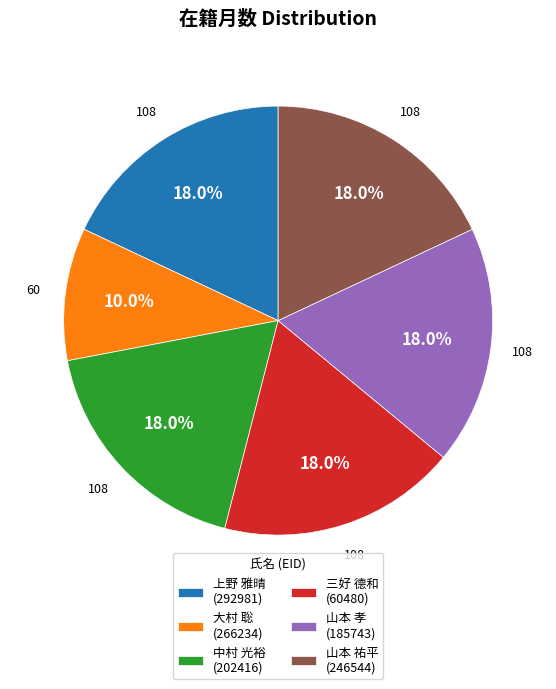

Which category has the smallest portion of the pie?

大村 聡 (266234)